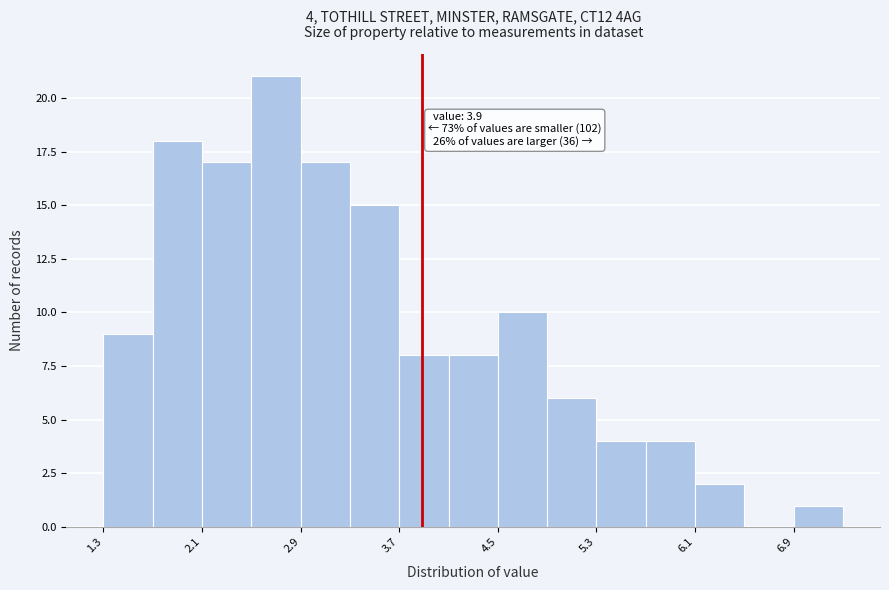

Read against the x-axis, roughly where is the centre of the tallest bar?

2.7